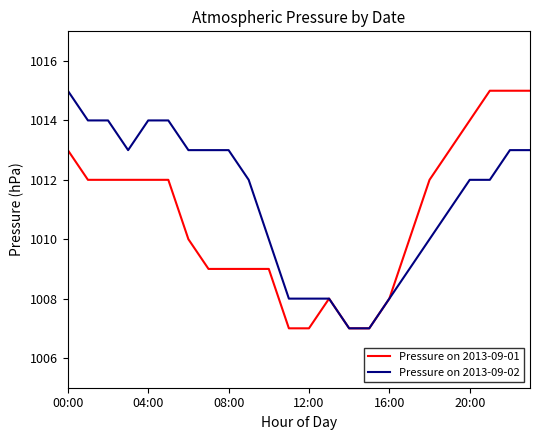

Rank the series by their average value, from highest to lowest.

Pressure on 2013-09-02, Pressure on 2013-09-01